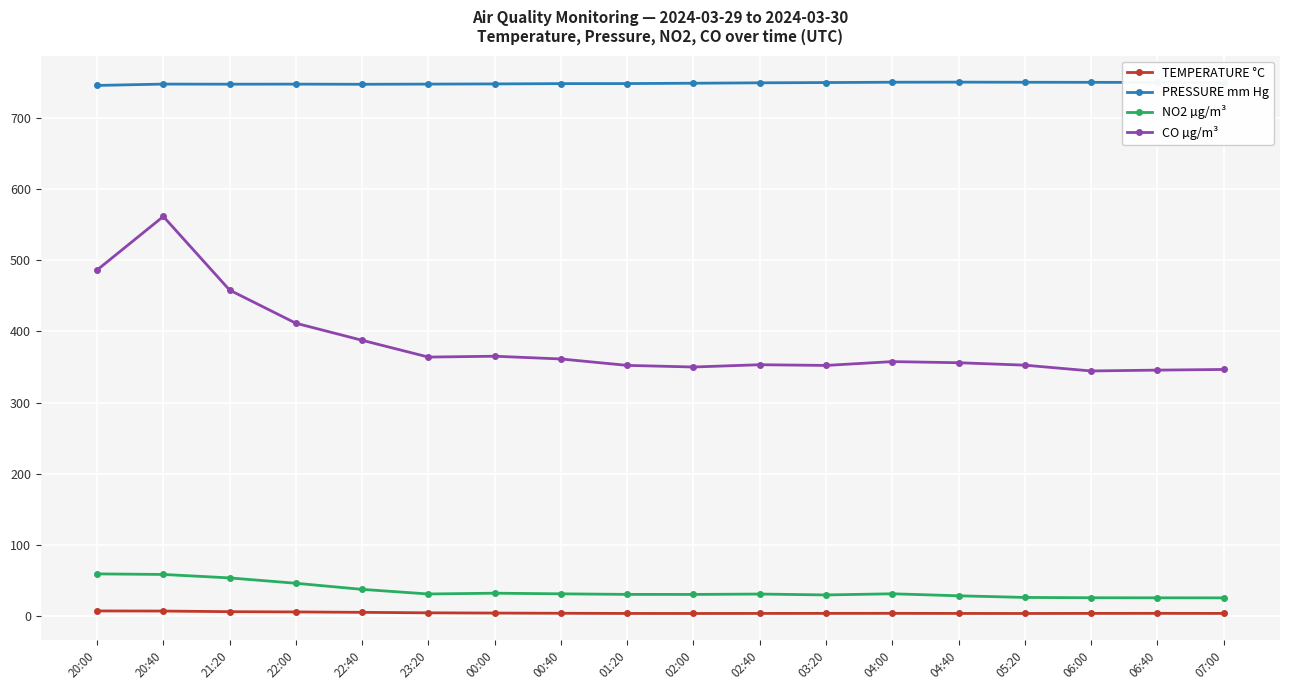

At which category does CO µg/m³ reach its first local peak?

20:40